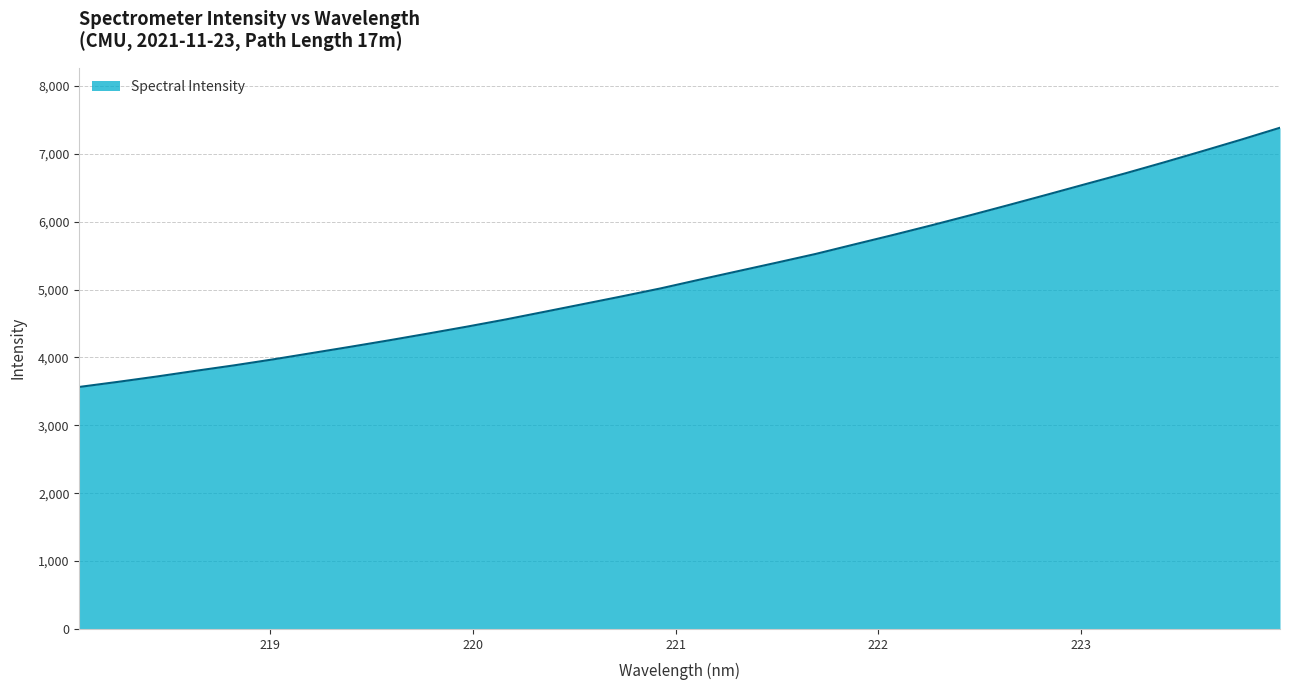

What is the difference between the maximum and minimum values?

3819.1